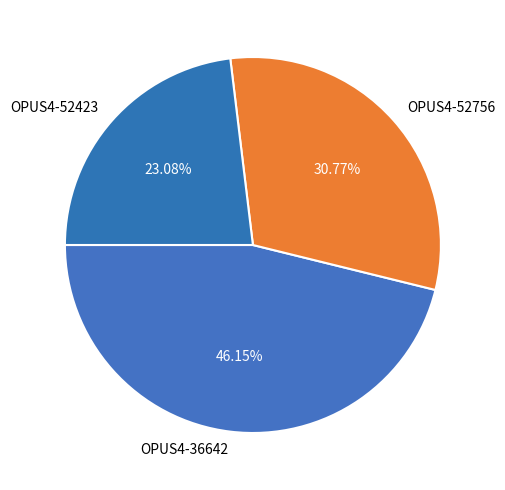

How many segments does this pie chart have?

3